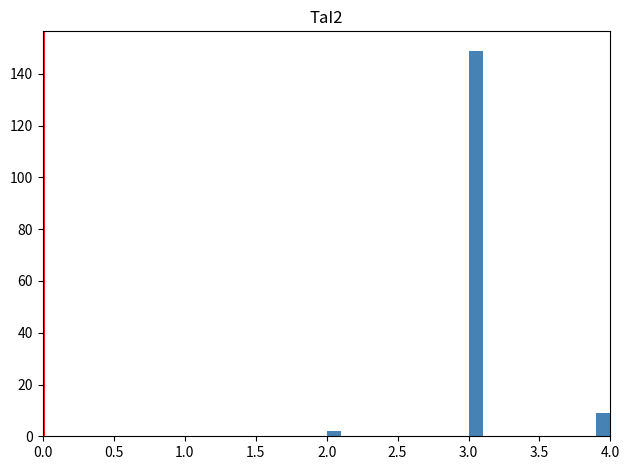

Around what value on the x-axis is the tallest bar? Give the approximate position of its centre, as read against the axis.

3.05